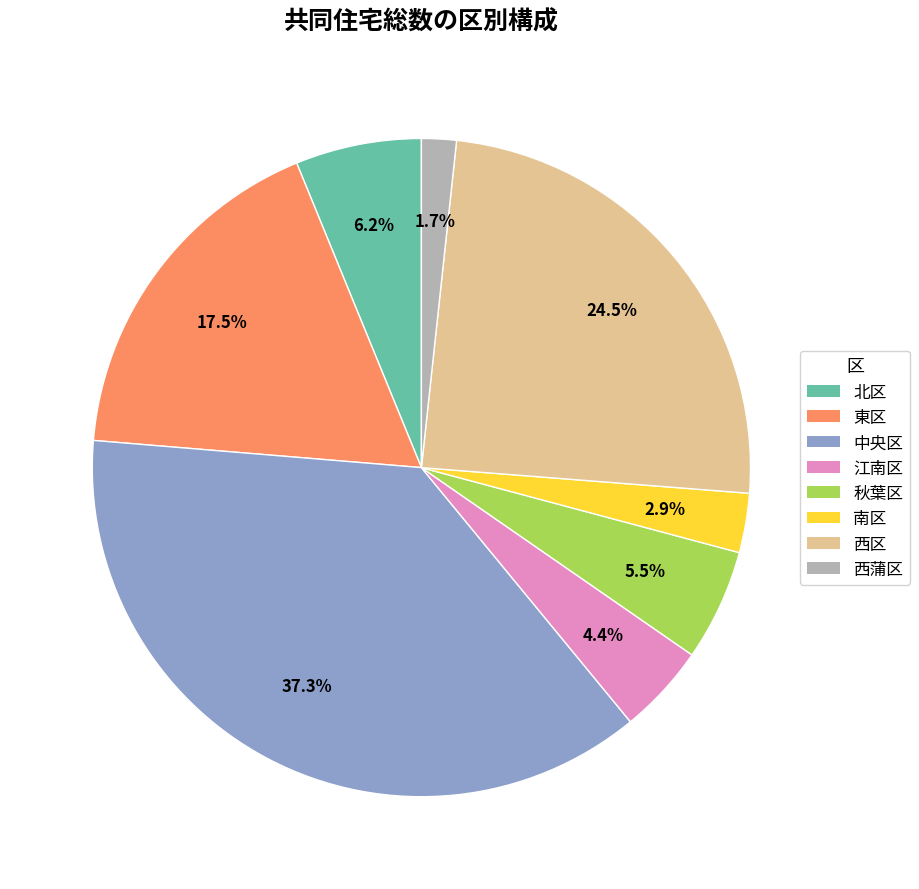

The 江南区 slice represents 17% of the pie. True or false?

False